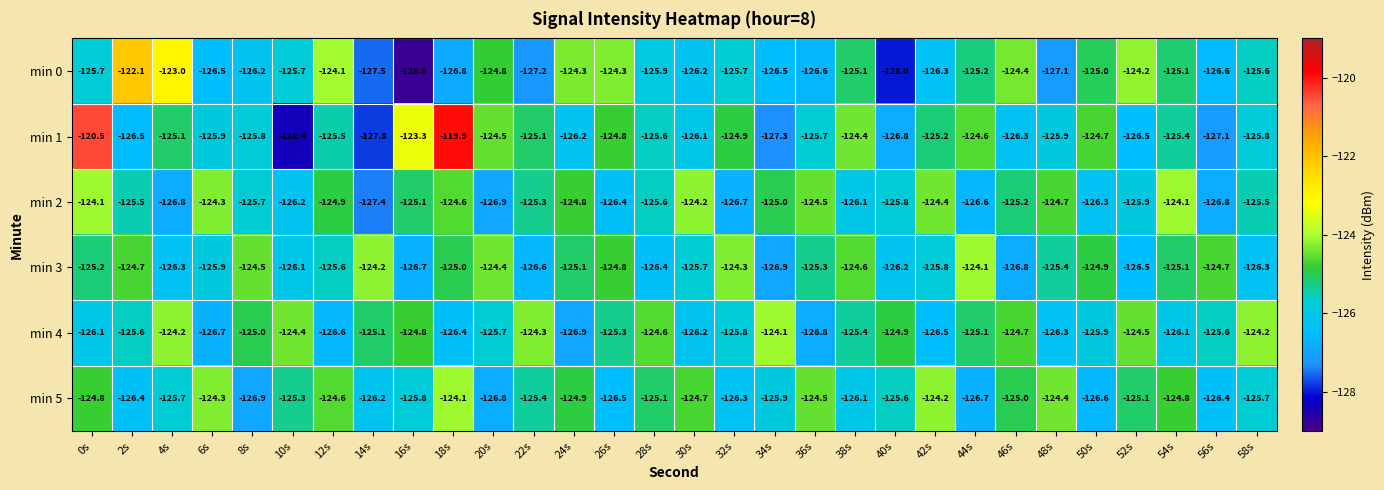

What is the total value across all series at 8s?

-754.1